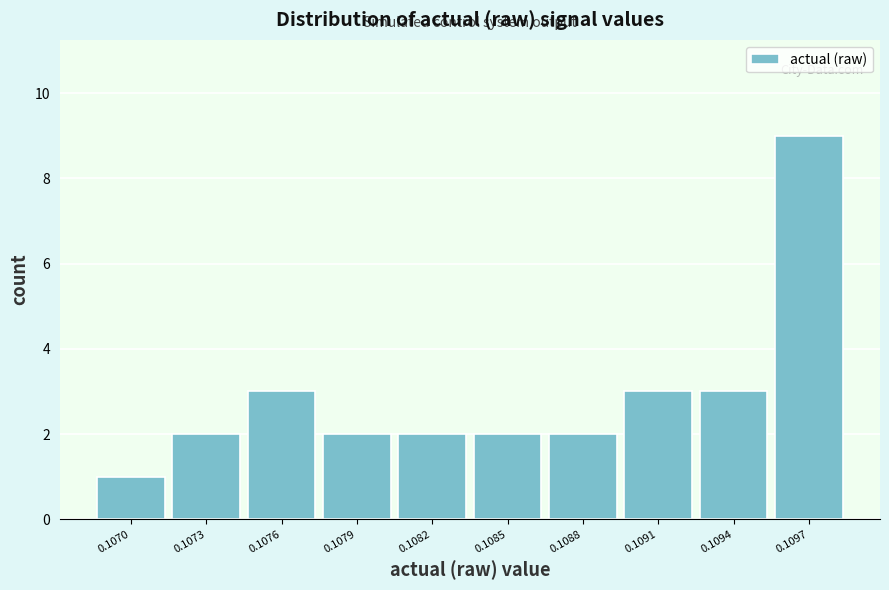

Reading left to right, list all the values displayed in this chart.

1	2	3	2	2	2	2	3	3	9